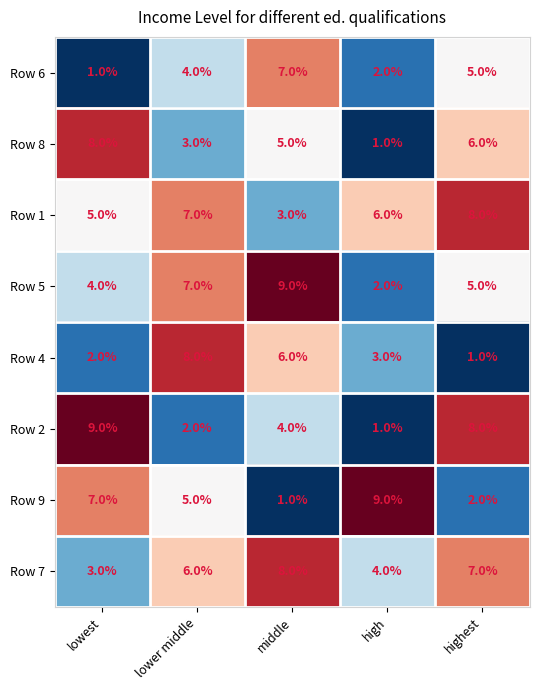

At which label does Row 2 first exceed 4?

lowest